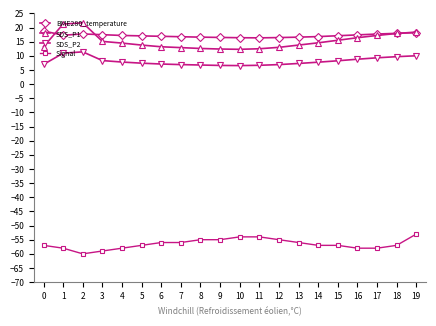

Is it true that BME280_temperature equals 25.3 at 1?

False